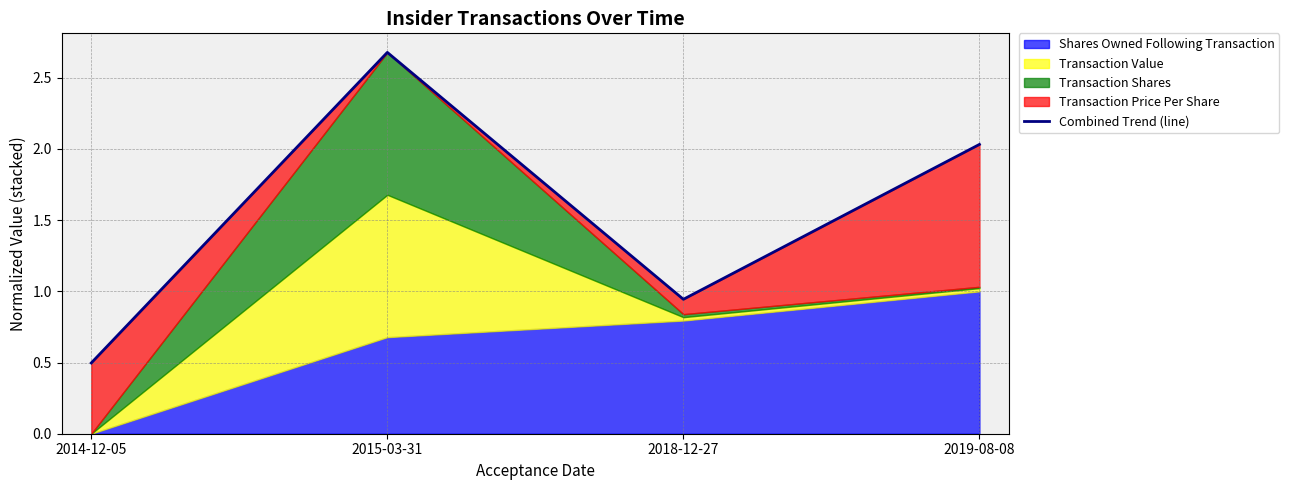

At which category does the data reach its first local peak?

2015-03-31